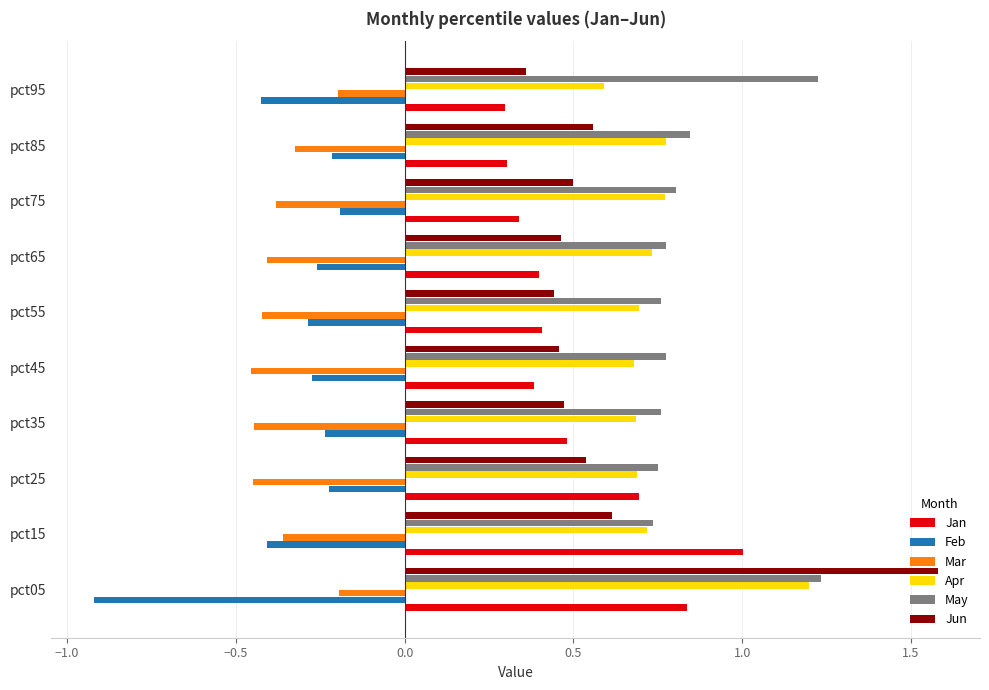

Between pct15 and pct65, which series saw the biggest shift?

Jan